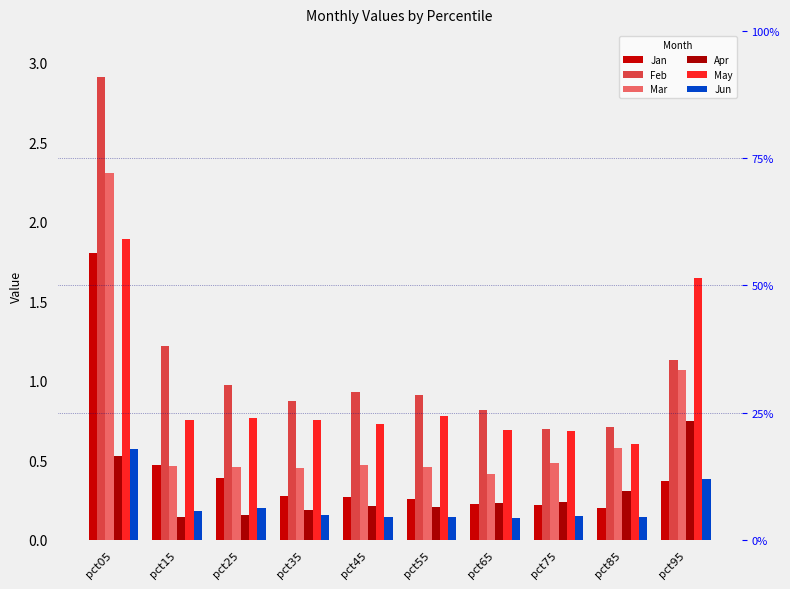

Reading left to right, extract all data points from this chart.

Jan: pct05=1.8	pct15=0.5	pct25=0.4	pct35=0.3	pct45=0.3	pct55=0.3	pct65=0.2	pct75=0.2	pct85=0.2	pct95=0.4
Feb: pct05=2.9	pct15=1.2	pct25=1.0	pct35=0.9	pct45=0.9	pct55=0.9	pct65=0.8	pct75=0.7	pct85=0.7	pct95=1.1
Mar: pct05=2.3	pct15=0.5	pct25=0.5	pct35=0.5	pct45=0.5	pct55=0.5	pct65=0.4	pct75=0.5	pct85=0.6	pct95=1.1
Apr: pct05=0.5	pct15=0.1	pct25=0.2	pct35=0.2	pct45=0.2	pct55=0.2	pct65=0.2	pct75=0.2	pct85=0.3	pct95=0.7
May: pct05=1.9	pct15=0.8	pct25=0.8	pct35=0.8	pct45=0.7	pct55=0.8	pct65=0.7	pct75=0.7	pct85=0.6	pct95=1.6
Jun: pct05=0.6	pct15=0.2	pct25=0.2	pct35=0.2	pct45=0.1	pct55=0.1	pct65=0.1	pct75=0.2	pct85=0.1	pct95=0.4